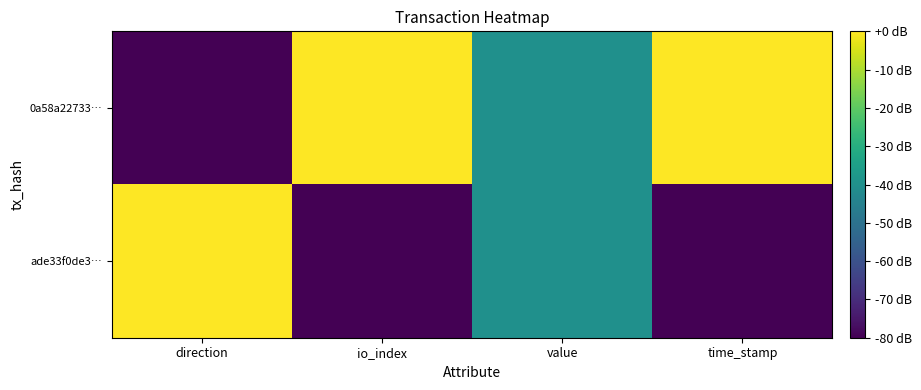

Between io_index and value, which is larger?

io_index